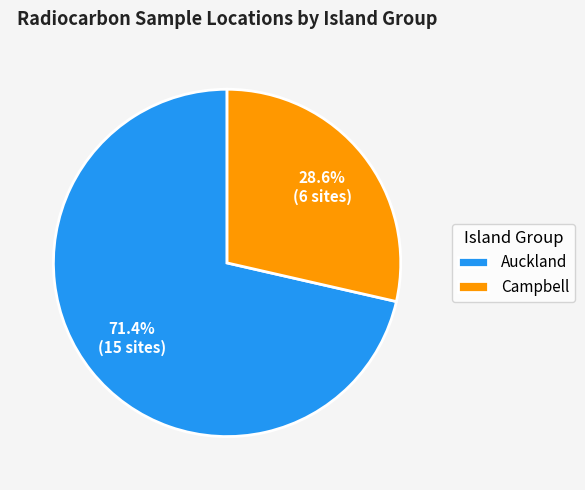

What is the ratio of the value at Auckland to the value at Campbell?

2.5